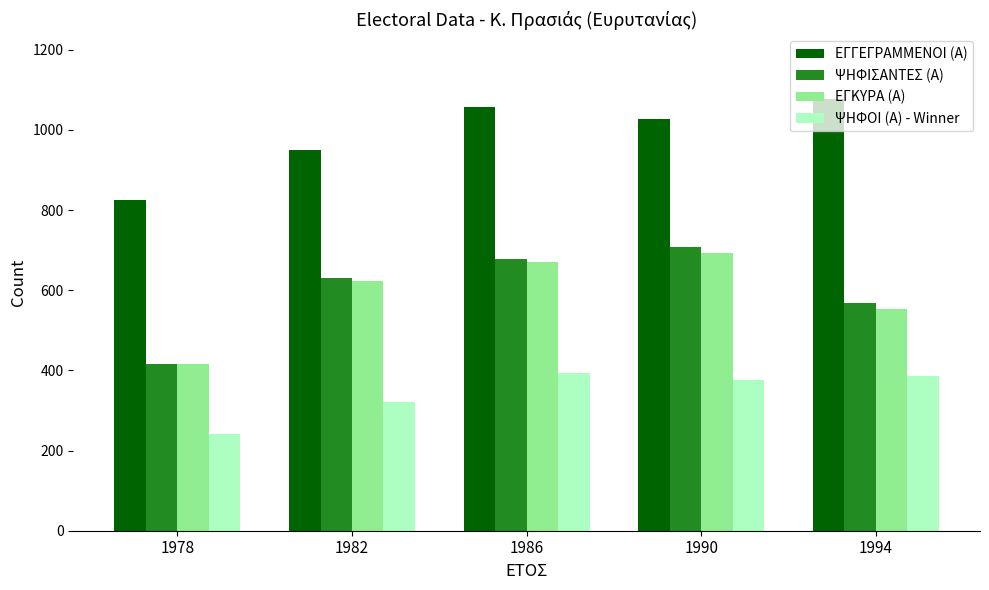

How many values in the ΕΓΚΥΡΑ (Α) series are below 622?

2